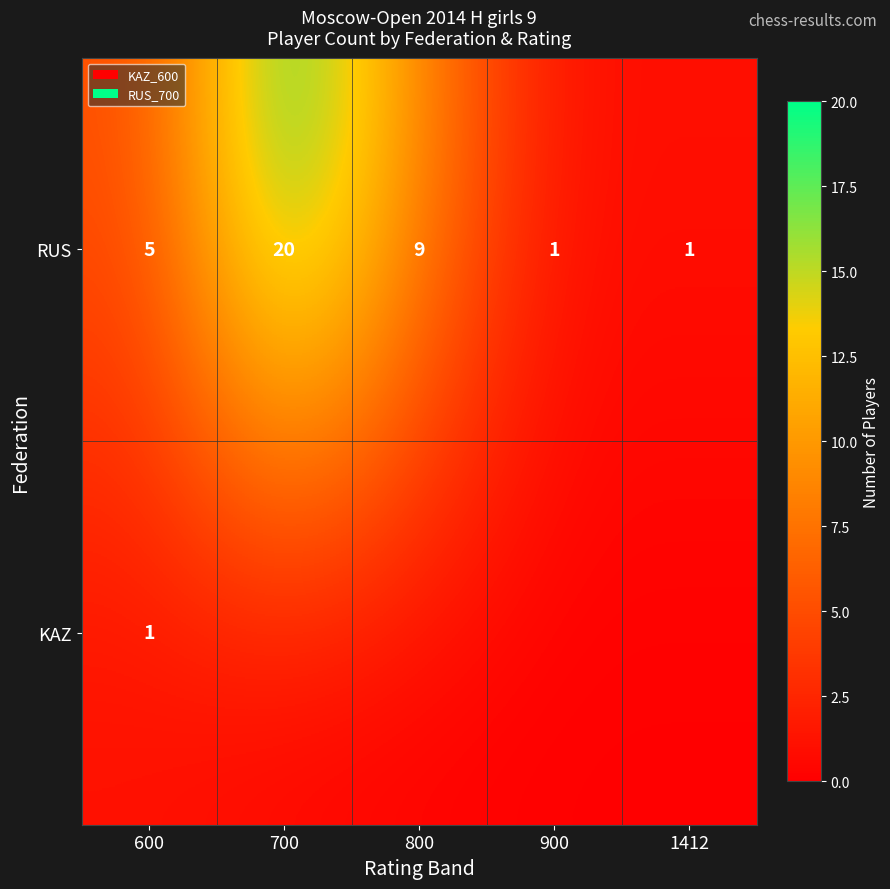

The value of RUS at 1412 is 1. True or false?

True